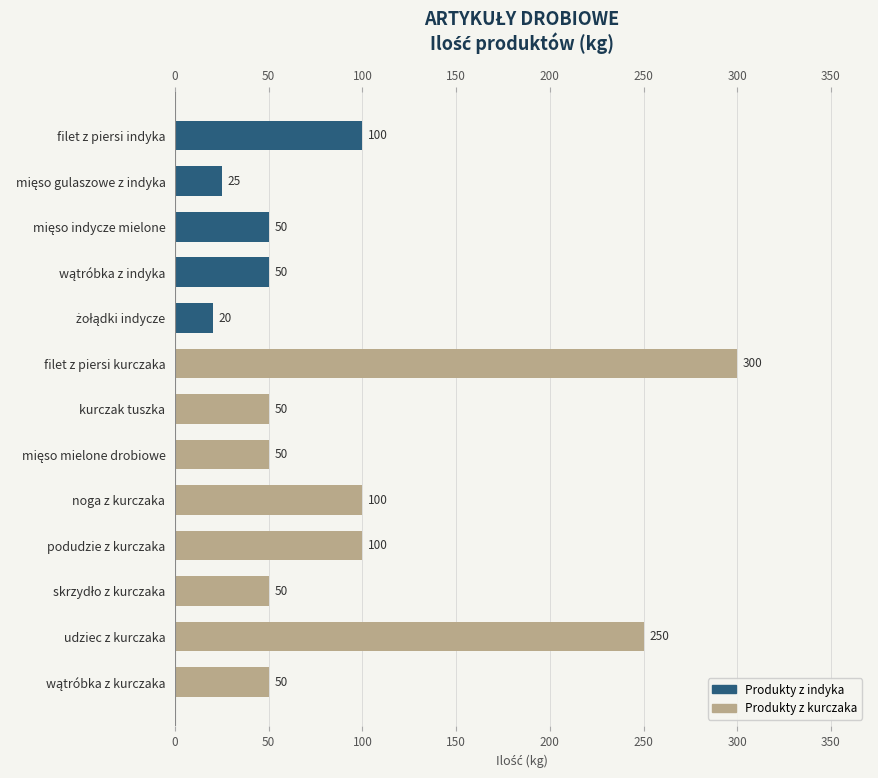

The value at filet z piersi kurczaka is 451. True or false?

False